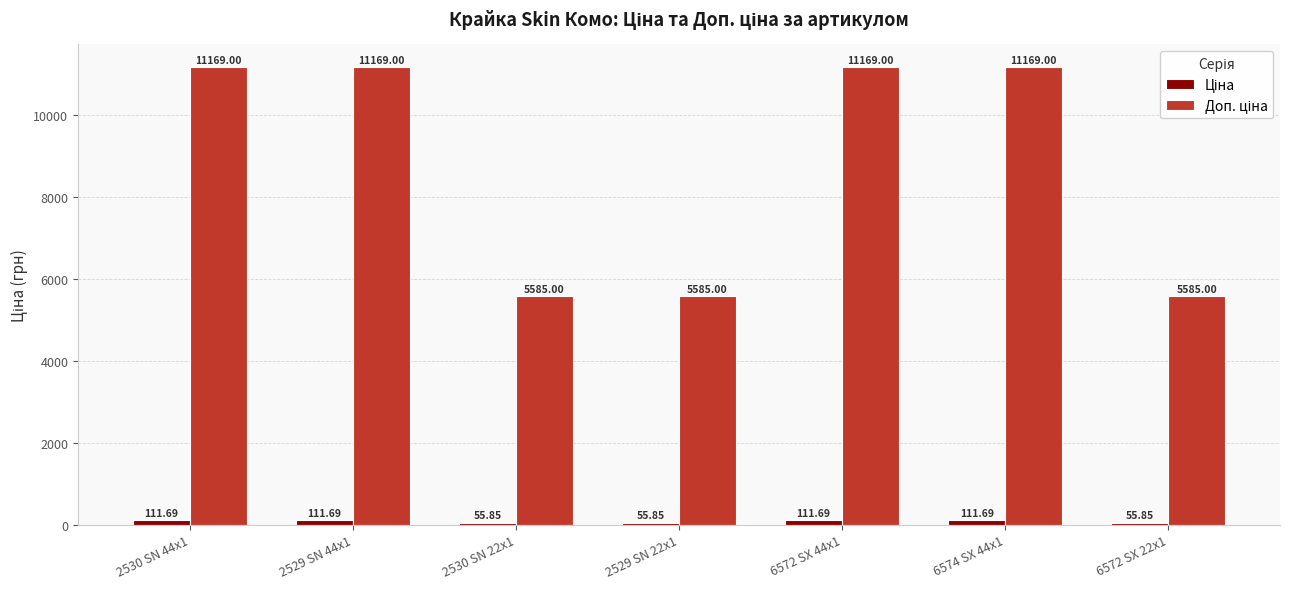

What is the total value across all series at 2530 SN 44x1?

11280.7